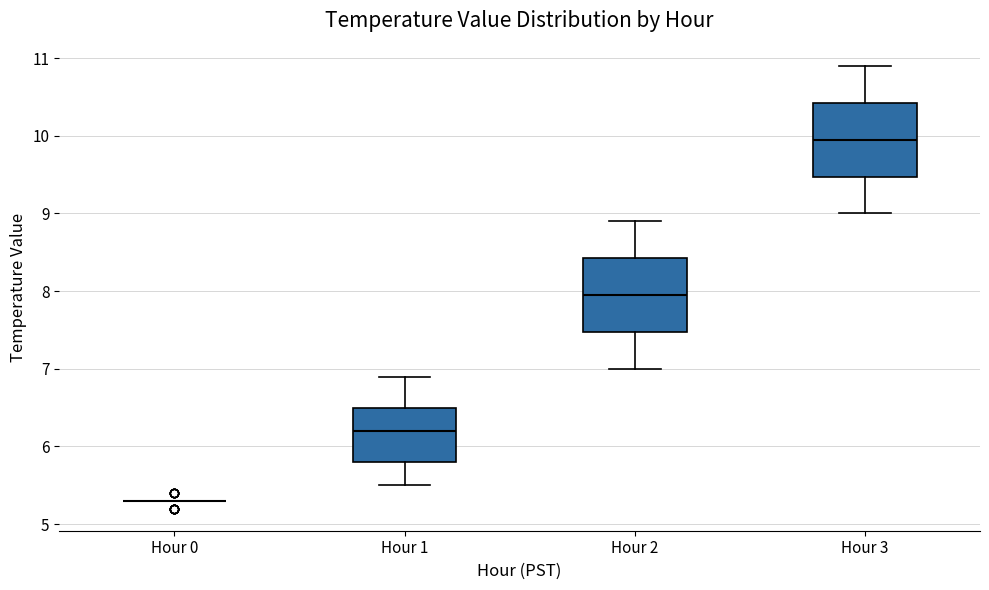

Reading left to right, transcribe this box plot: for each box, give where its median line is, the range the box spans, and where its two whiskers end, as read against the y-axis. The values are not printed on the chart, so give them approximately, as read against the axis.

Hour 0: box collapsed to a line at 5.3, whiskers 5.3 to 5.3
Hour 1: median 6.2, box 5.8 to 6.5, whiskers 5.5 to 6.9
Hour 2: median 8.0, box 7.5 to 8.4, whiskers 7.0 to 8.9
Hour 3: median 10.0, box 9.5 to 10.4, whiskers 9.0 to 10.9